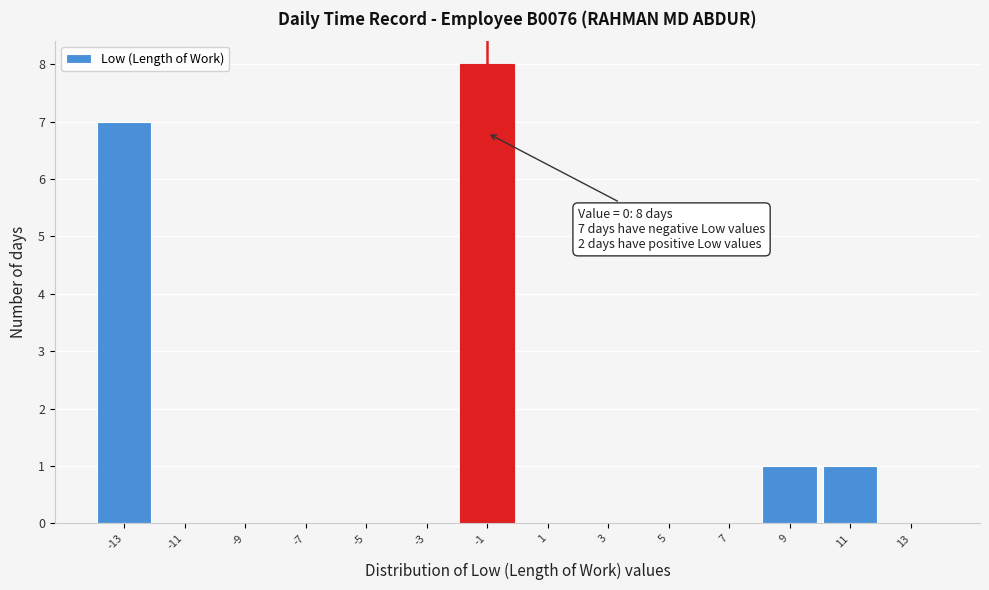

Reading left to right, list all the values displayed in this chart.

-13=7	-11=0	-9=0	-7=0	-5=0	-3=0	-1=8	1=0	3=0	5=0	7=0	9=1	11=1	13=0